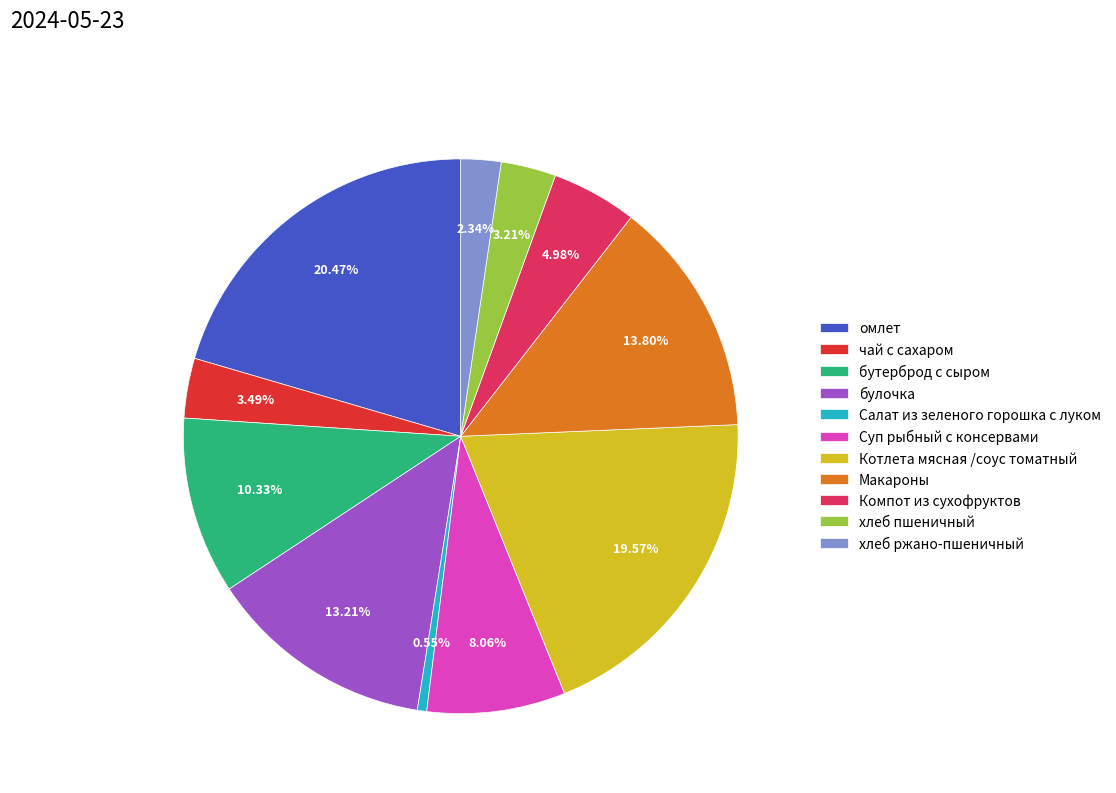

Does Суп рыбный с консервами account for over 50% of the chart?

No